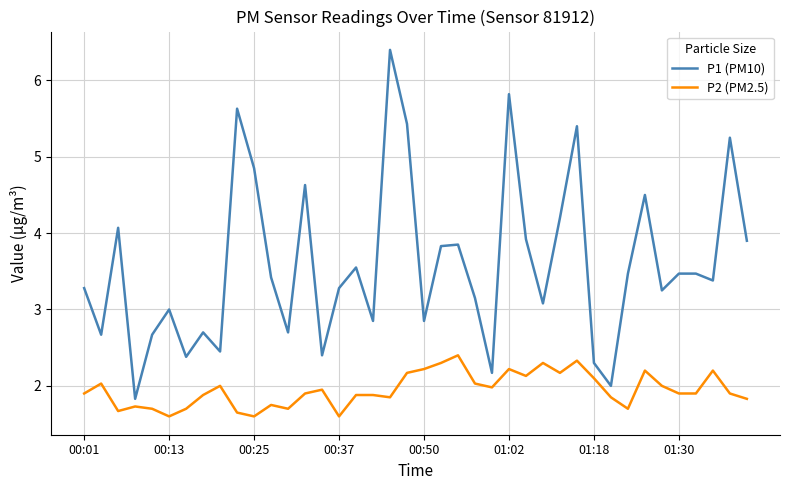

Rank the series by their maximum value, from highest to lowest.

P1 (PM10), P2 (PM2.5)